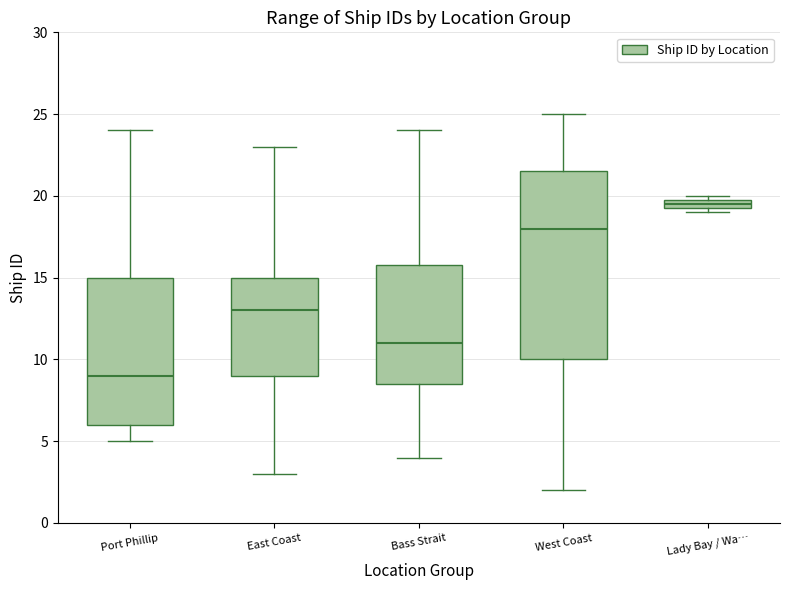

Where is the lower edge of the box for Lady Bay / Wa… on the y-axis? The values are not printed on the chart, so give them approximately, as read against the axis.

19.5